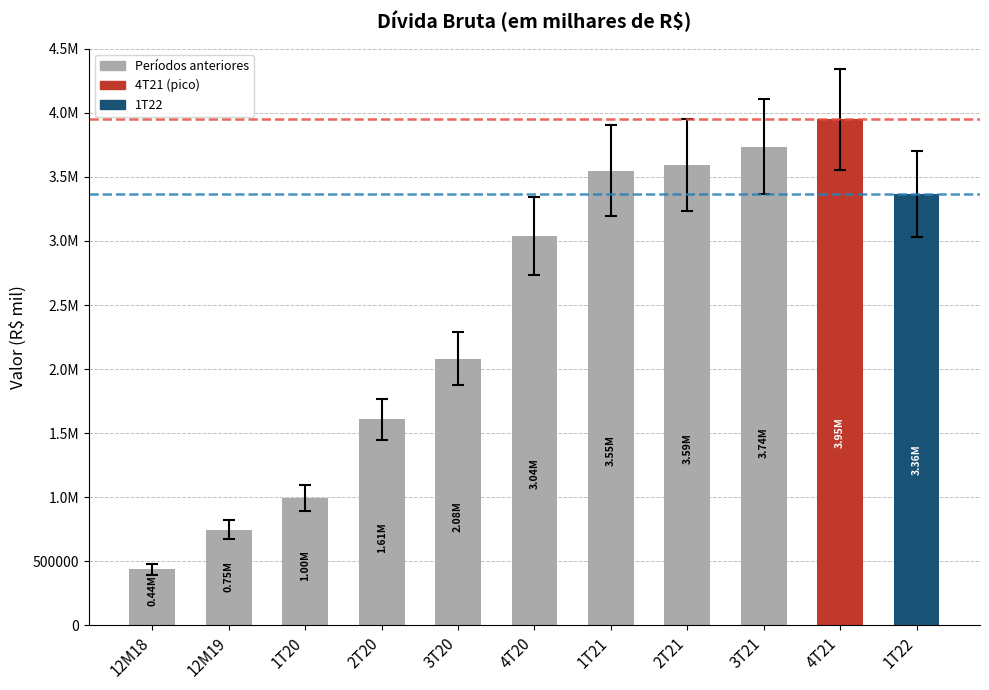

Does the chart contain any negative values?

No